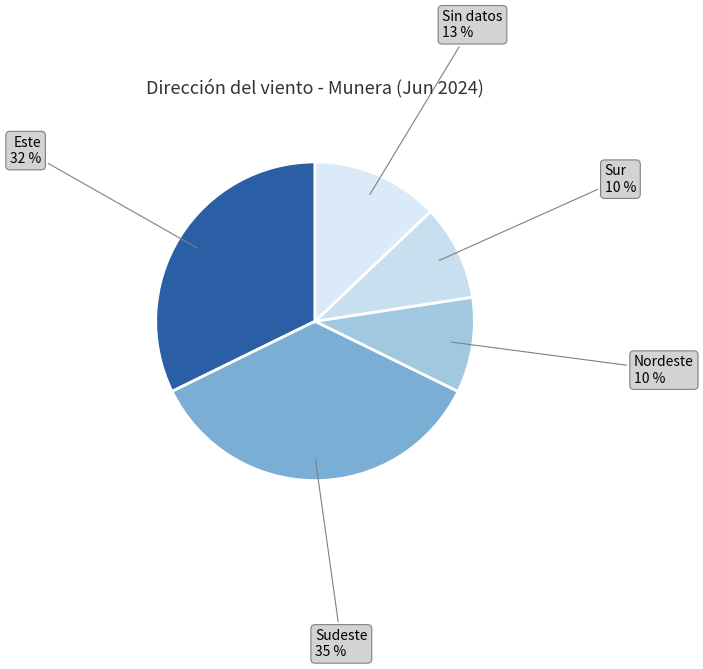

True or false: Este accounts for 32% of the total.

True